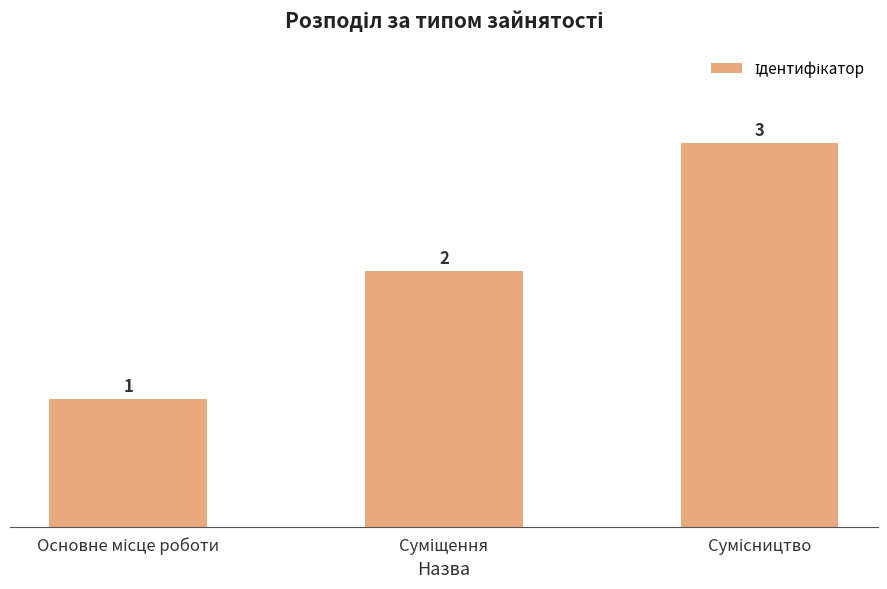

What is the value of the 2nd bar from the left?

2